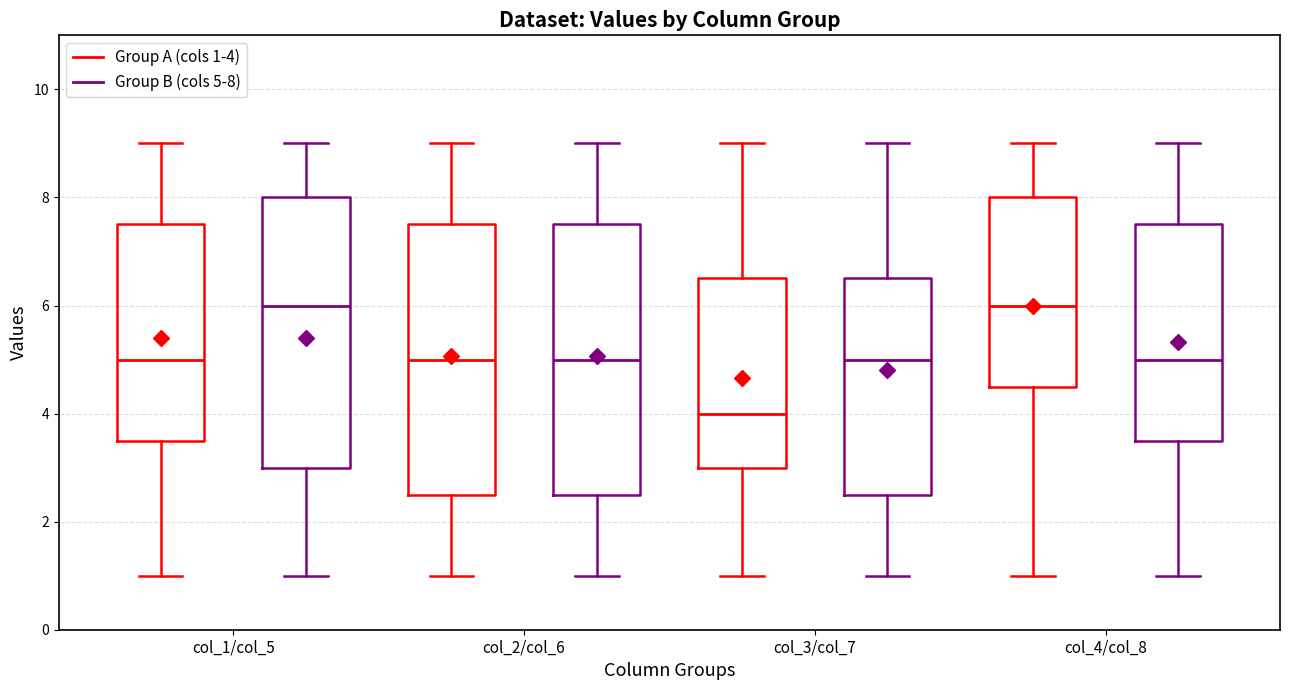

Reading left to right, transcribe this box plot: for each box, give where its median line is, the range the box spans, and where its two whiskers end, as read against the y-axis. The values are not printed on the chart, so give them approximately, as read against the axis.

col_1/col_5 (Group A (cols 1-4)): median 5.0, box 3.6 to 7.6, whiskers 1.0 to 9.0
col_1/col_5 (Group B (cols 5-8)): median 6.0, box 3.0 to 8.0, whiskers 1.0 to 9.0
col_2/col_6 (Group A (cols 1-4)): median 5.0, box 2.6 to 7.6, whiskers 1.0 to 9.0
col_2/col_6 (Group B (cols 5-8)): median 5.0, box 2.6 to 7.6, whiskers 1.0 to 9.0
col_3/col_7 (Group A (cols 1-4)): median 4.0, box 3.0 to 6.6, whiskers 1.0 to 9.0
col_3/col_7 (Group B (cols 5-8)): median 5.0, box 2.6 to 6.6, whiskers 1.0 to 9.0
col_4/col_8 (Group A (cols 1-4)): median 6.0, box 4.6 to 8.0, whiskers 1.0 to 9.0
col_4/col_8 (Group B (cols 5-8)): median 5.0, box 3.6 to 7.6, whiskers 1.0 to 9.0